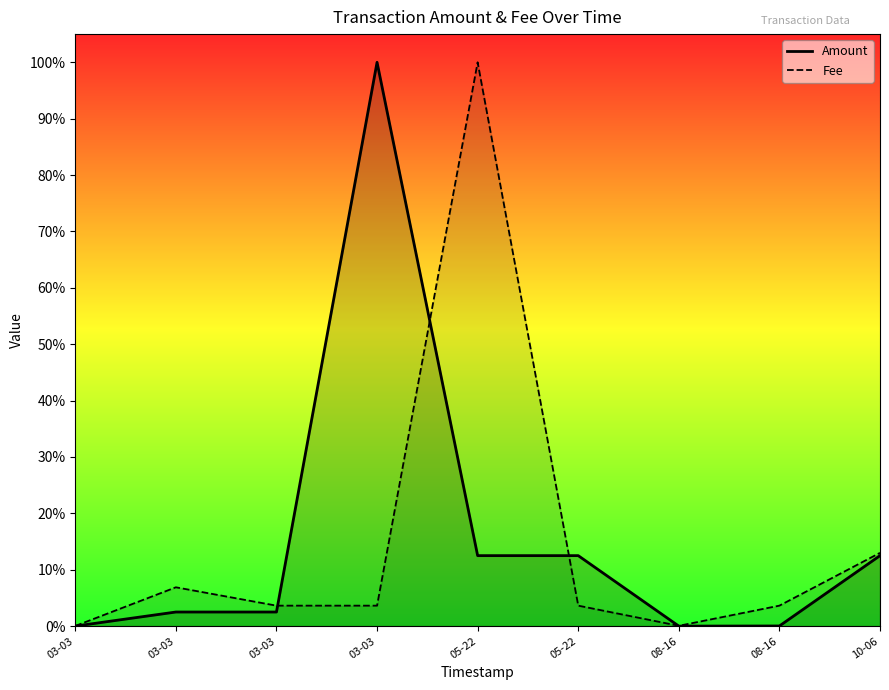

True or false: Amount has more than 1 interior local peaks.

False